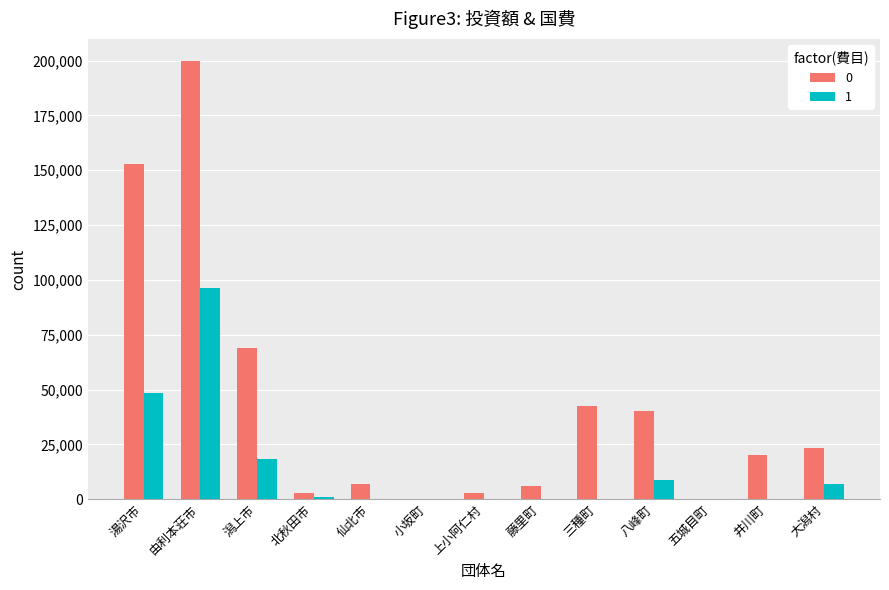

At which label does 1 reach its peak?

由利本荘市